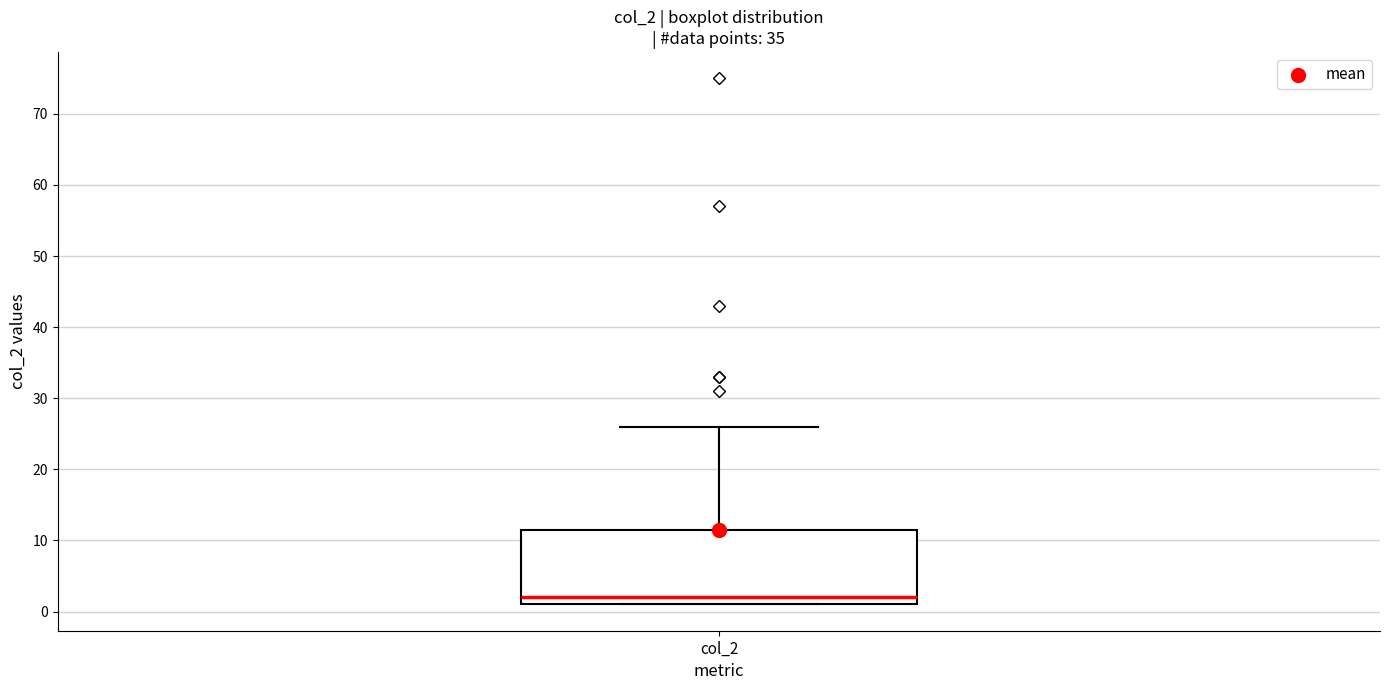

Transcribe this box plot: give where the median line is, the range the box spans, and where the two whiskers end, as read against the y-axis. The values are not printed on the chart, so give them approximately, as read against the axis.

median 2, box 1 to 12, whiskers 1 to 26